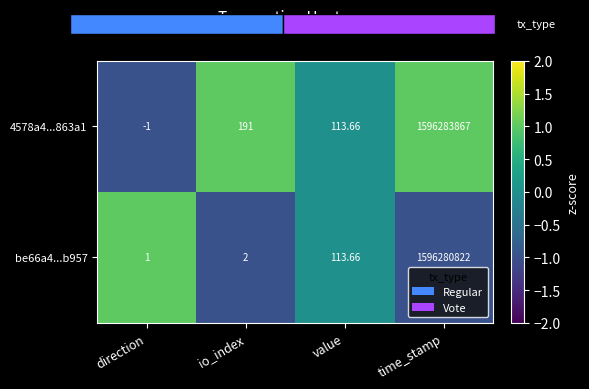

Reading left to right, extract all data points from this chart.

4578a4...863a1: direction=-1	io_index=191	value=114	time_stamp=1596283867
be66a4...b957: direction=1	io_index=2	value=114	time_stamp=1596280822